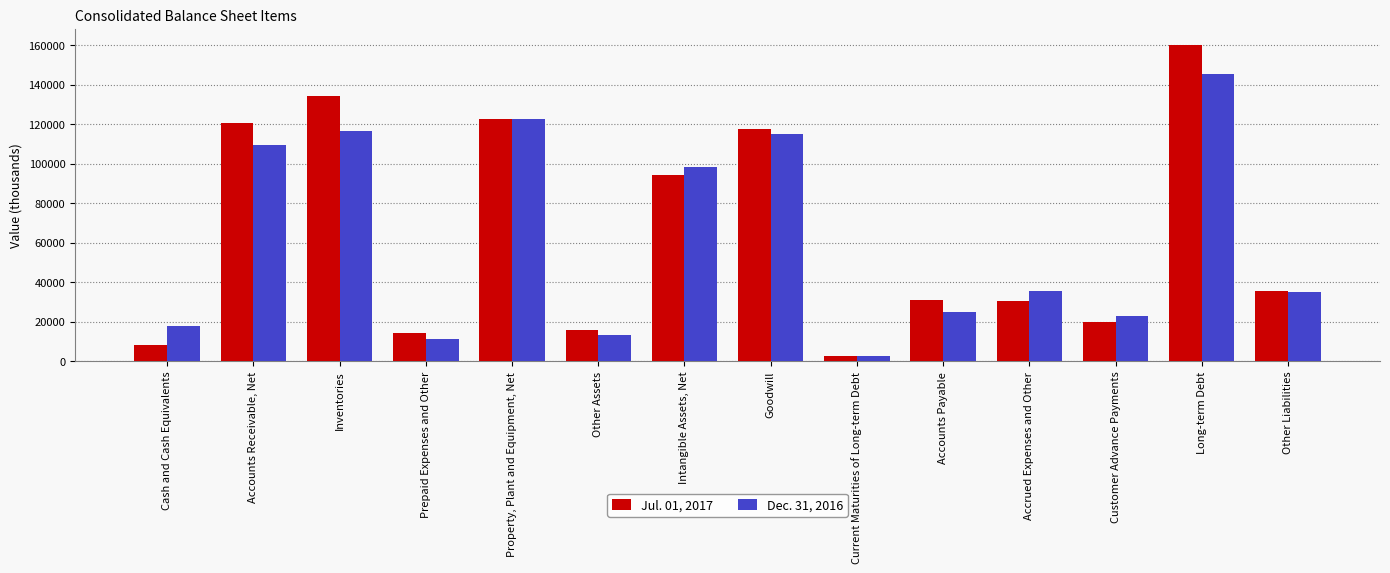

List the series in order of their peak value, lowest first.

Dec. 31, 2016, Jul. 01, 2017